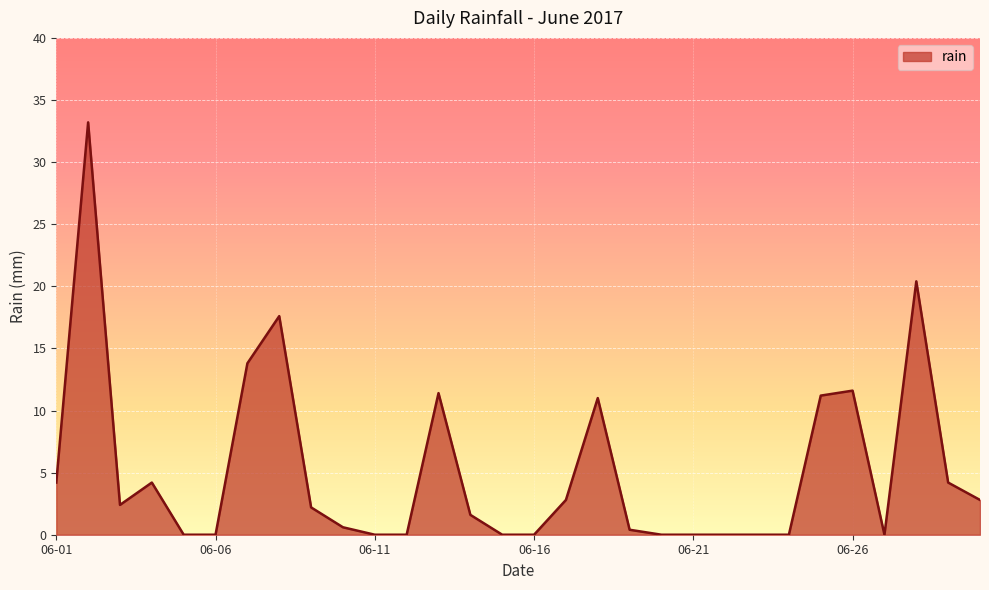

What is the greatest value displayed?

33.2